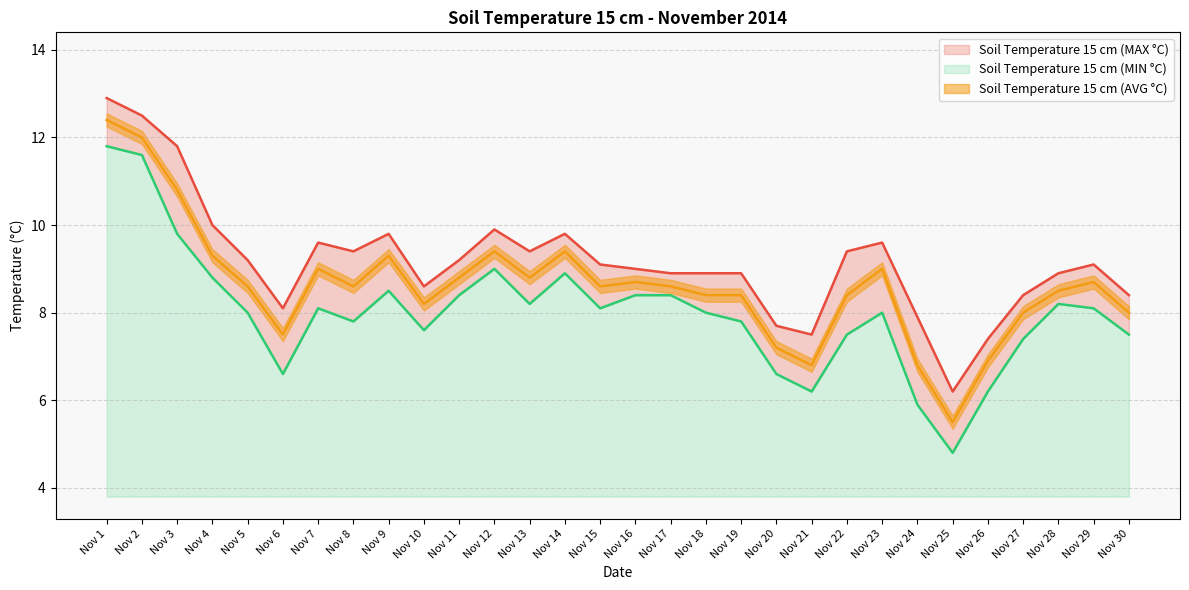

Is it true that Soil Temperature 15 cm (MIN °C) equals 3.0 at Nov 17?

False